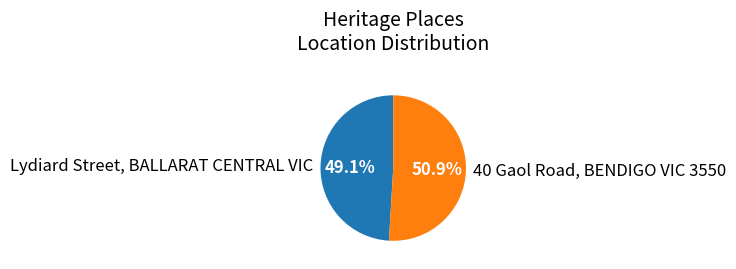

How many segments does this pie chart have?

2